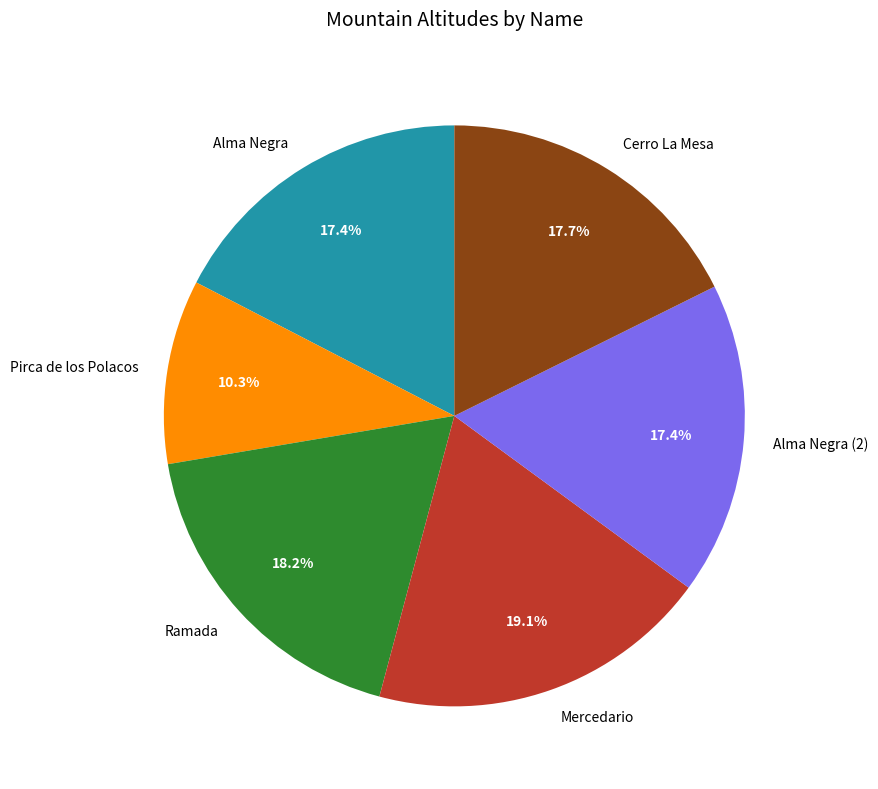

To the nearest percent, what is the combined percentage of Cerro La Mesa and Ramada?

36%